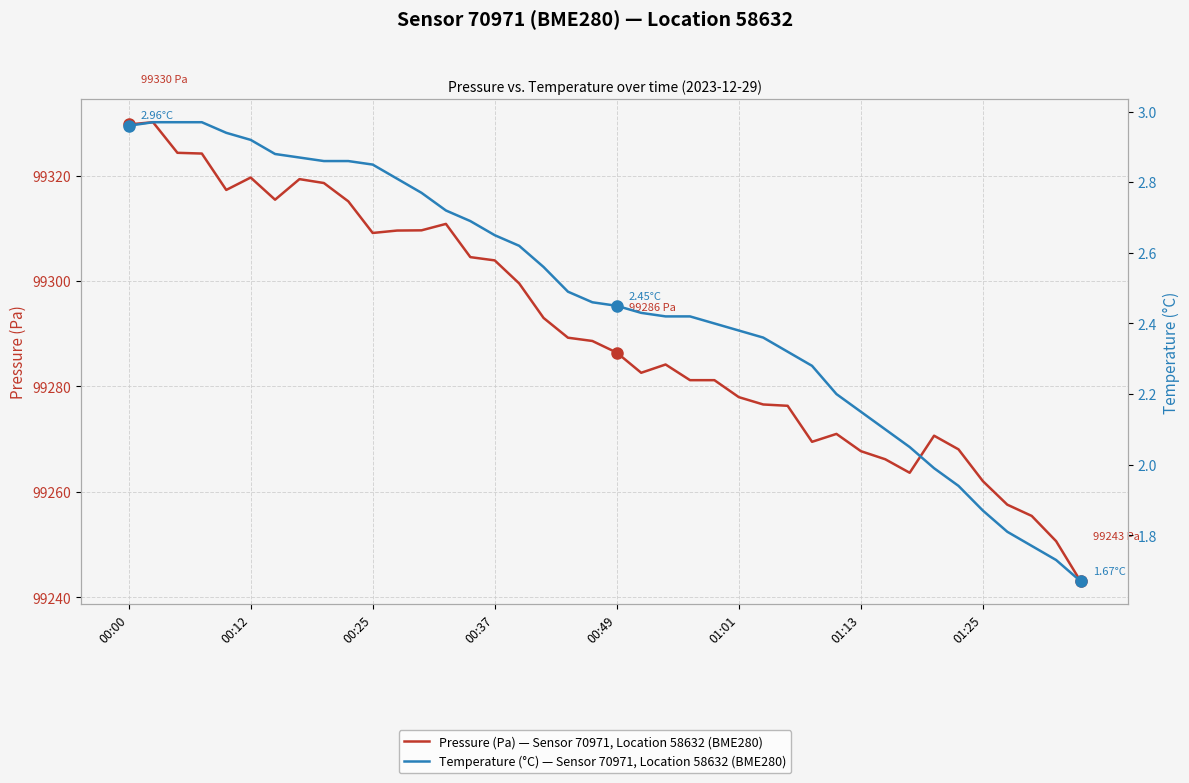

Reading right to left, what are all the values shown in this chart?

Pressure (Pa) — Sensor 70971, Location 58632 (BME280): 99243.1	99250.7	99255.5	99257.6	99262.1	99268.1	99270.7	99263.6	99266.2	99267.7	99271.0	99269.5	99276.3	99276.6	99278.0	99281.2	99281.2	99284.2	99282.6	99286.4	99288.6	99289.2	99293.0	99299.6	99303.9	99304.5	99310.8	99309.6	99309.6	99309.1	99315.1	99318.6	99319.3	99315.4	99319.6	99317.3	99324.2	99324.3	99330.1	99329.7
Temperature (°C) — Sensor 70971, Location 58632 (BME280): 1.7	1.7	1.8	1.8	1.9	1.9	2.0	2.0	2.1	2.1	2.2	2.3	2.3	2.4	2.4	2.4	2.4	2.4	2.4	2.5	2.5	2.5	2.6	2.6	2.6	2.7	2.7	2.8	2.8	2.9	2.9	2.9	2.9	2.9	2.9	2.9	3.0	3.0	3.0	3.0